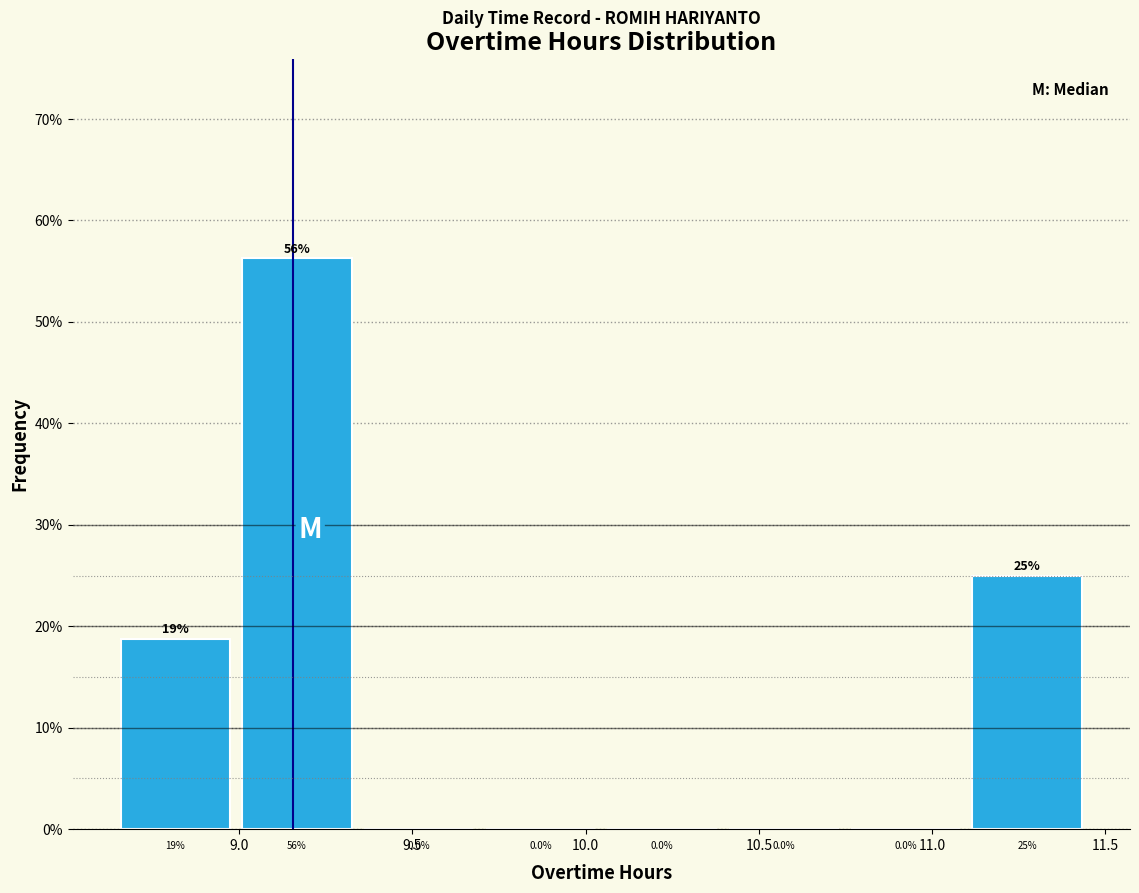

Over which range of the x-axis is the bar tallest?

9.00 to 9.35